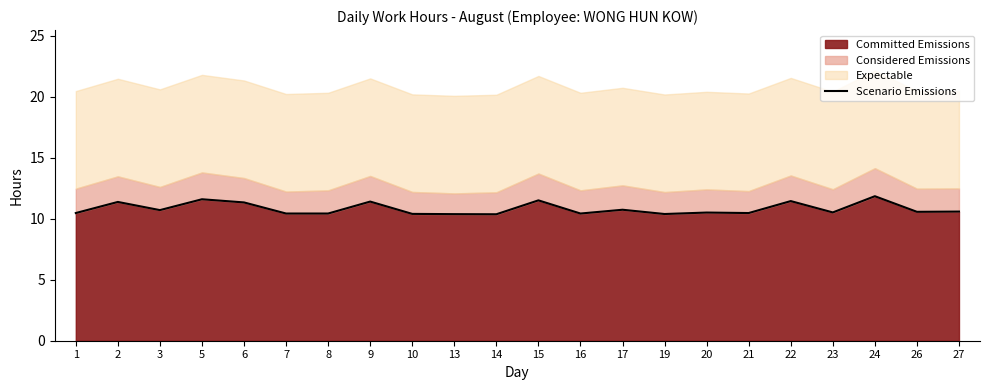

Reading right to left, extract all data points from this chart.

10.6	10.6	11.8	10.5	11.4	10.5	10.5	10.4	10.7	10.4	11.5	10.4	10.4	10.4	11.4	10.4	10.4	11.3	11.6	10.7	11.4	10.5